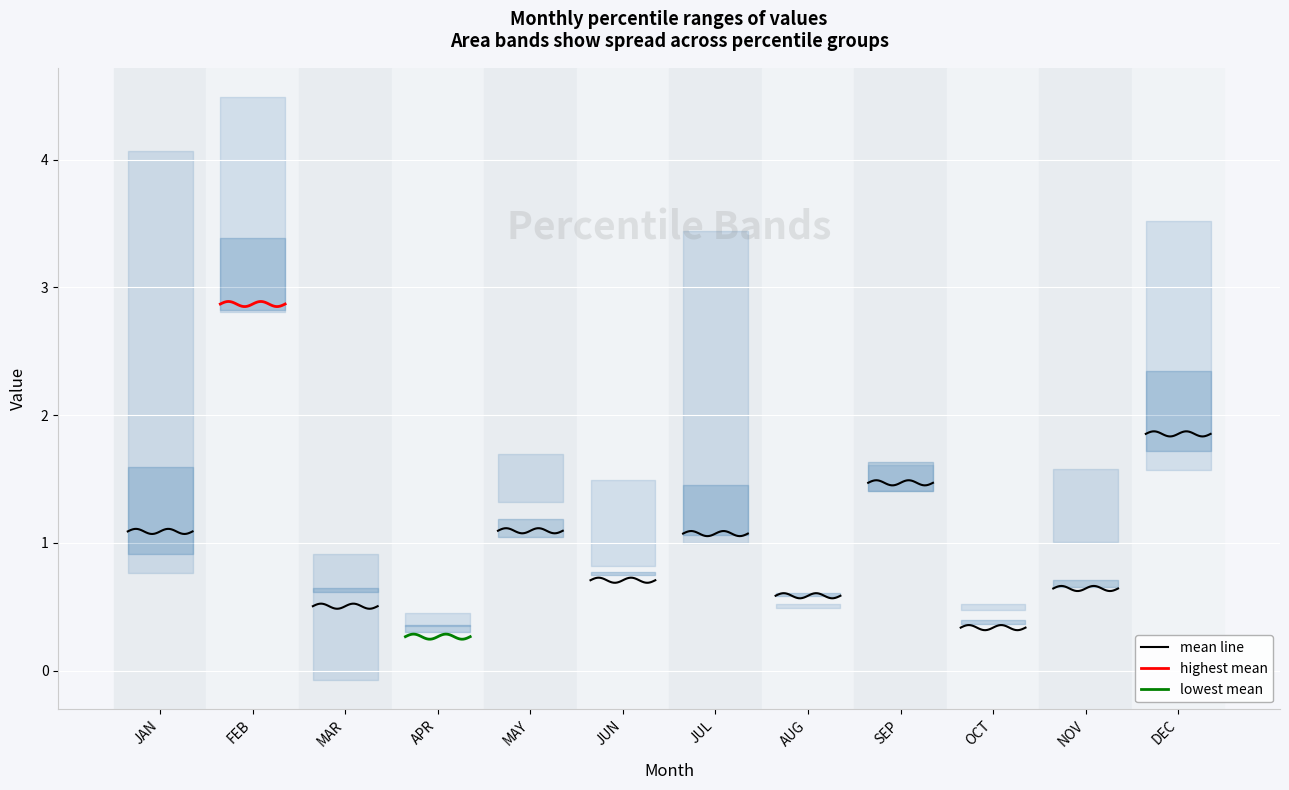

What is the maximum value for highest mean?

2.9